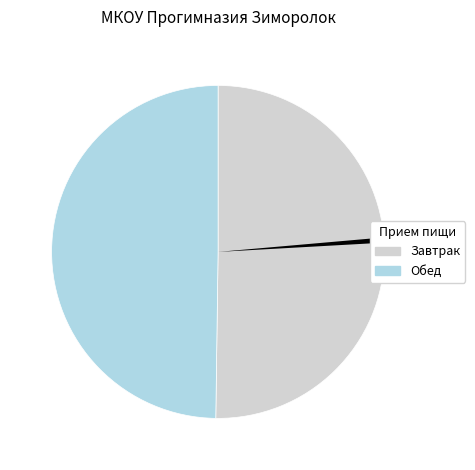

How many slices are in this pie chart?

3